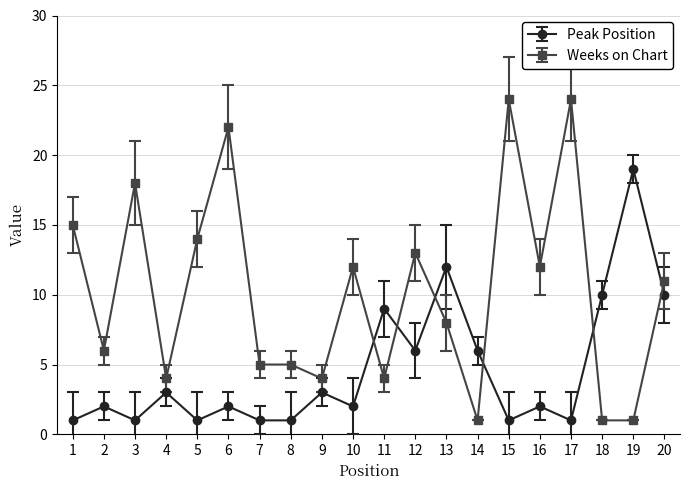

True or false: Peak Position and Weeks on Chart intersect in this chart.

True